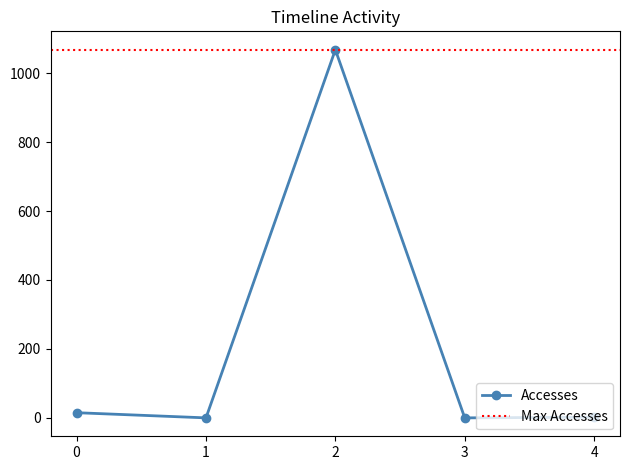

The value of Accesses at 2 is 1068. True or false?

True